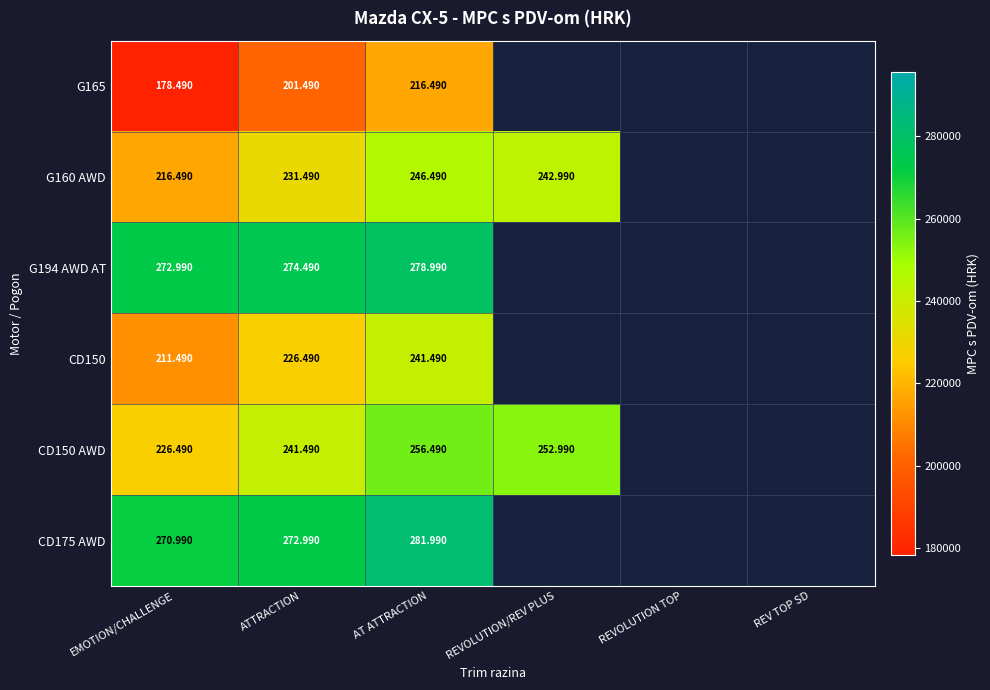

At which category is the sum across all series the highest?

AT ATTRACTION